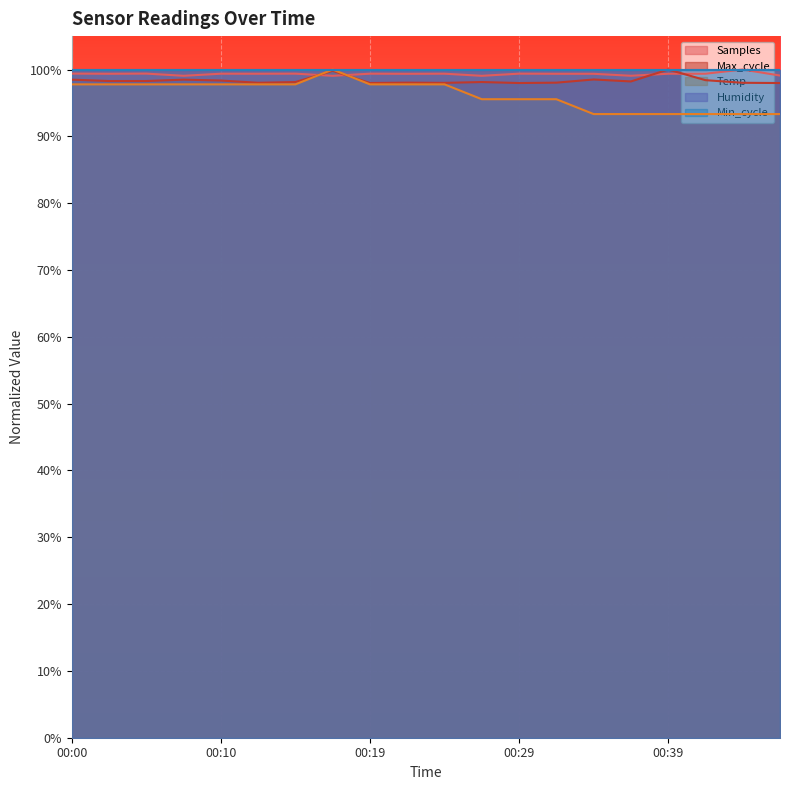

True or false: Max_cycle and Temp cross at least once.

True